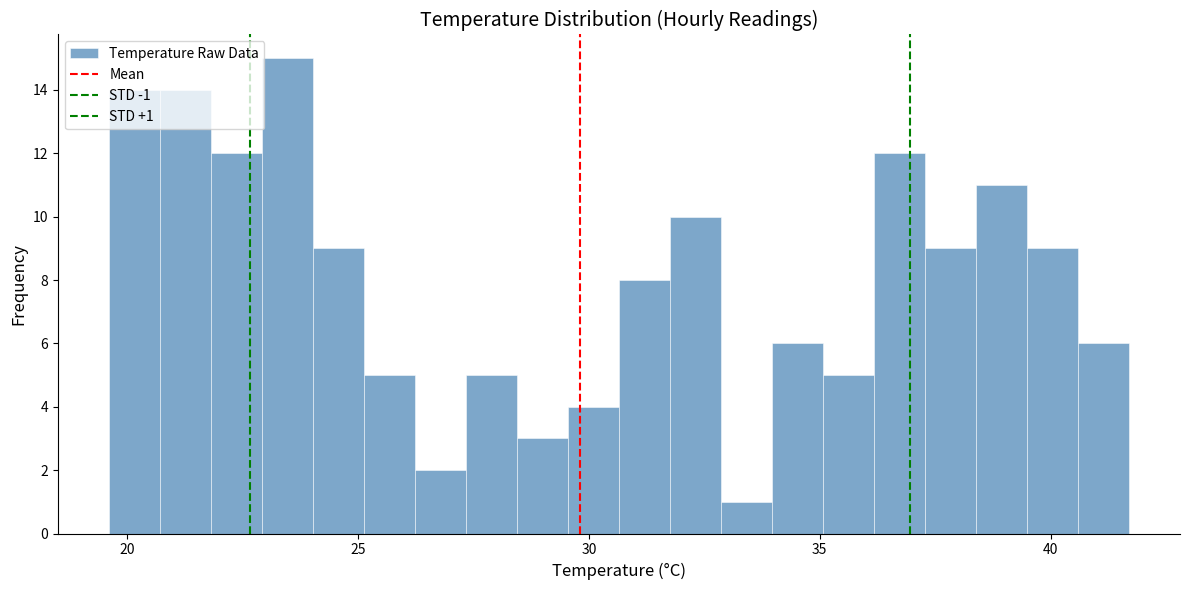

Around what value on the x-axis is the tallest bar? Give the approximate position of its centre, as read against the axis.

23.5